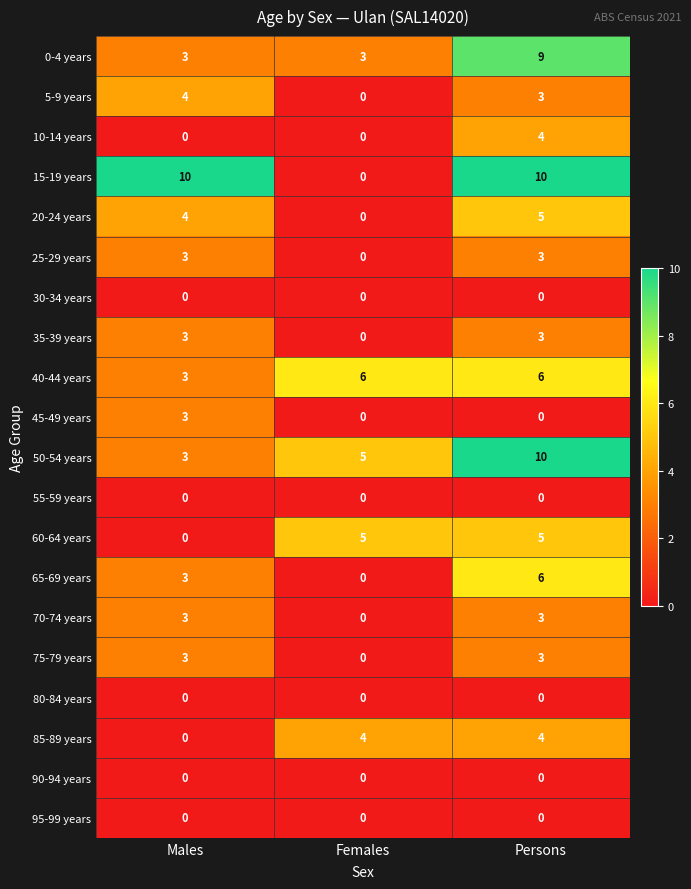

What is the sum of the 85-89 years values at Males and Females?

4